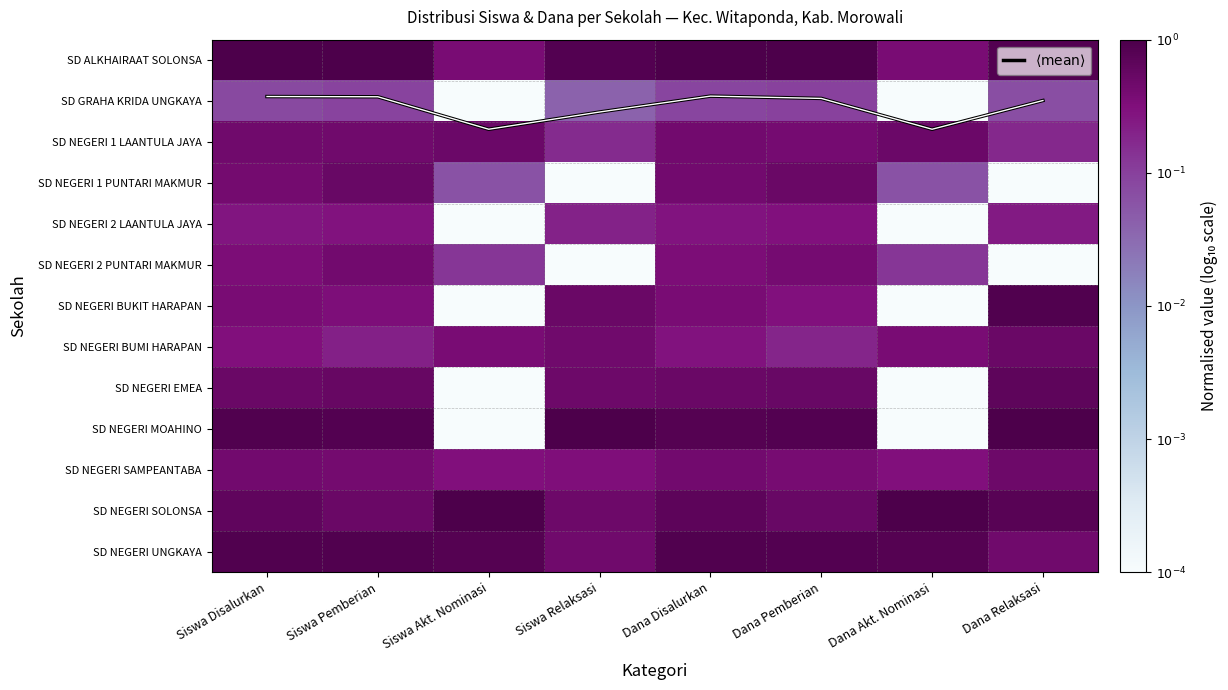

What is the difference between the maximum and minimum values in the SD NEGERI SAMPEANTABA series?

0.2